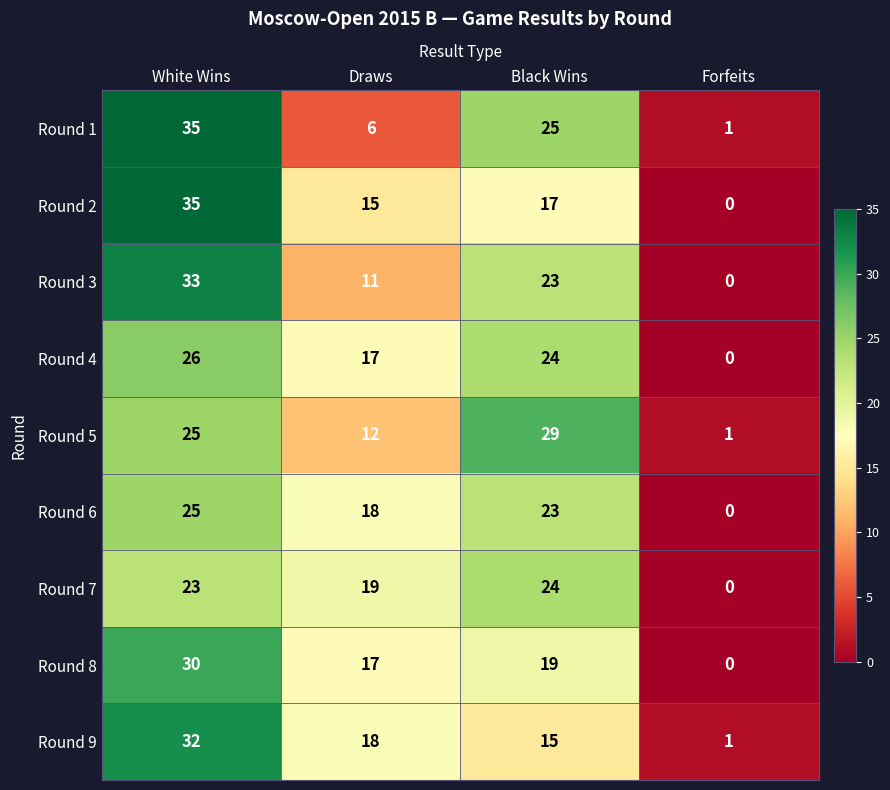

List the labels in order of Round 6 value, smallest first.

Forfeits, Draws, Black Wins, White Wins